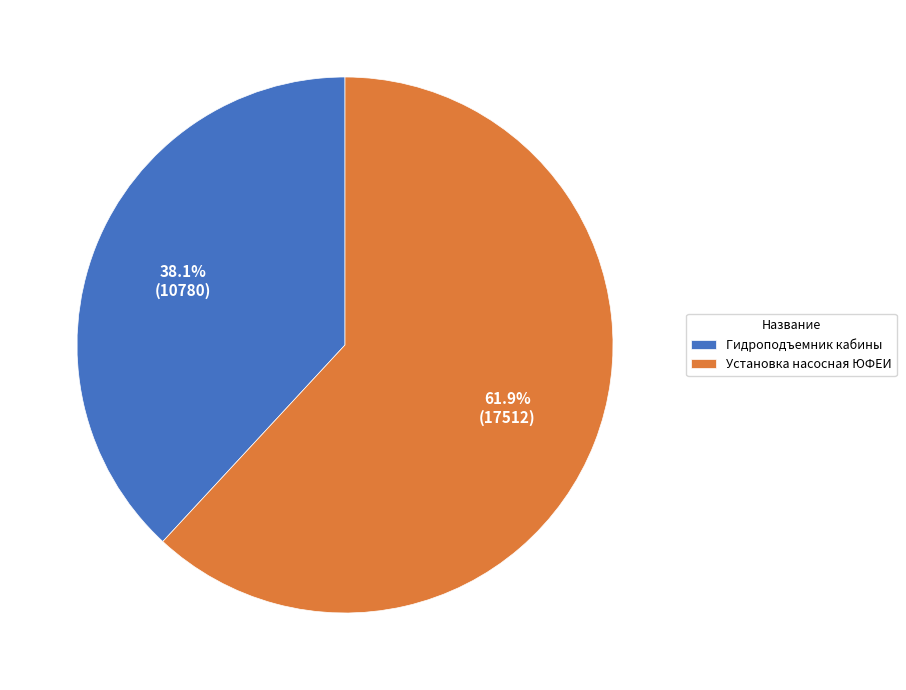

What is the total percentage of Гидроподъемник кабины and Установка насосная ЮФЕИ?

100.0%